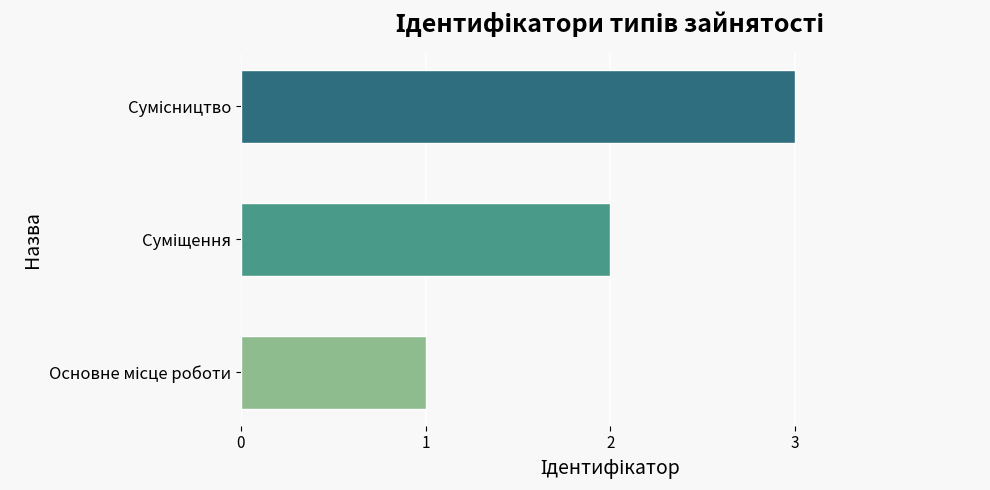

How many series are shown in this chart?

1